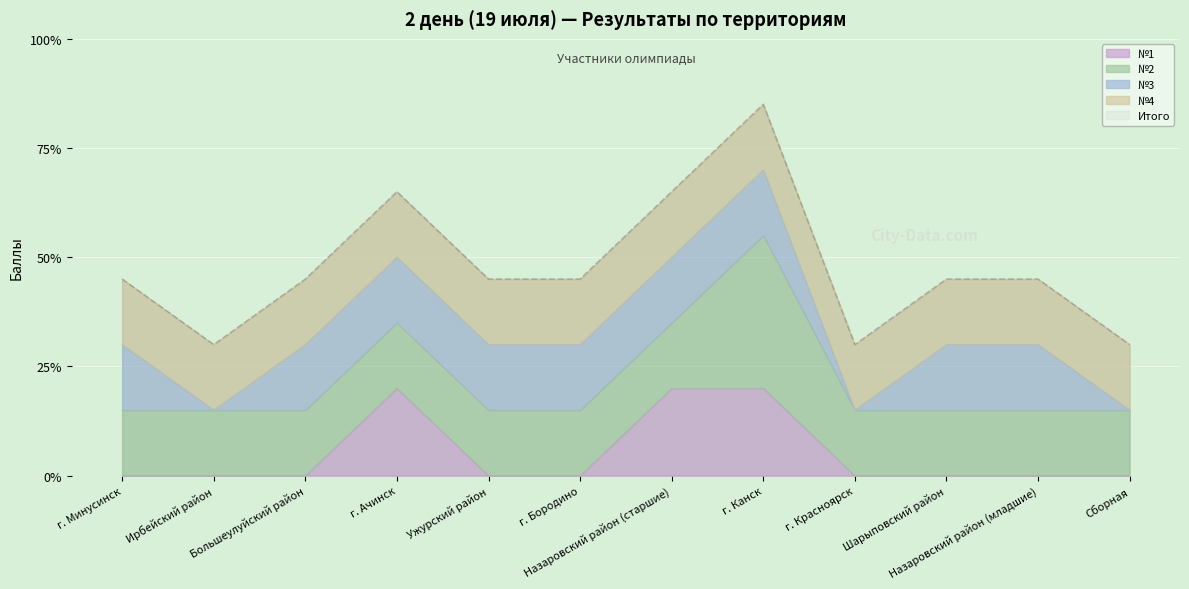

At which category does the chart reach its peak across all series?

8